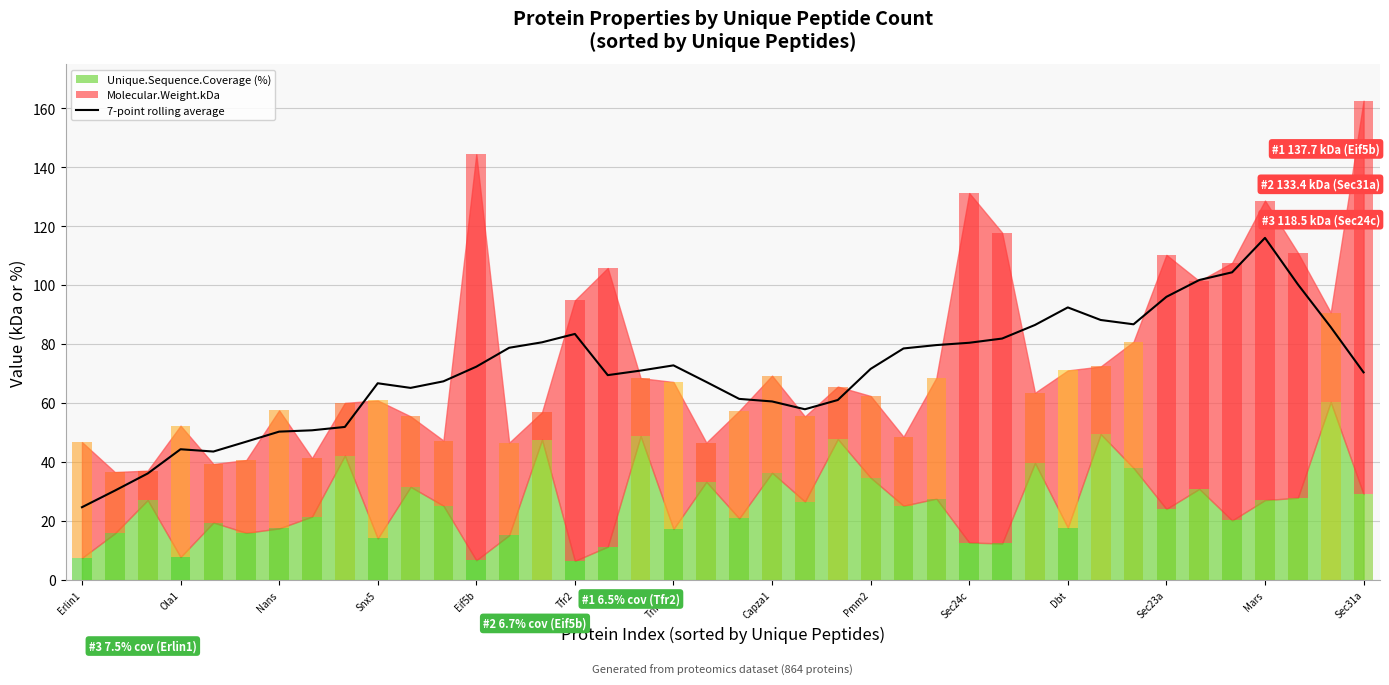

Approximately how many times larger is the value at 20 compared to 39?

0.9